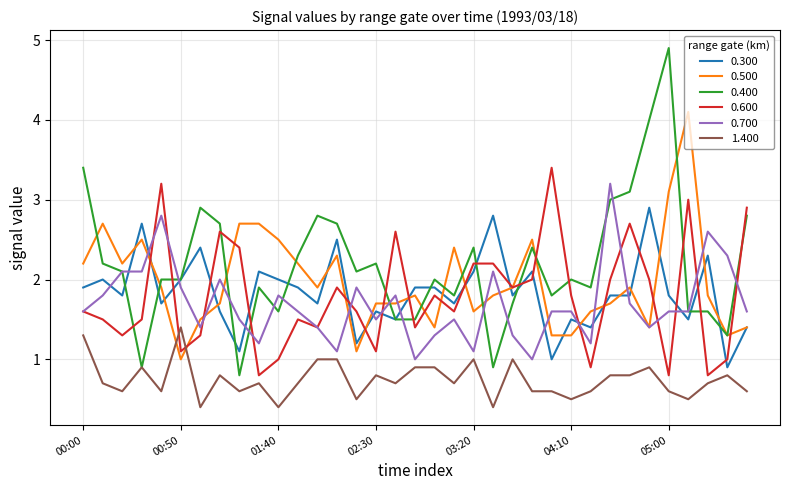

What is the greatest value displayed?

4.9